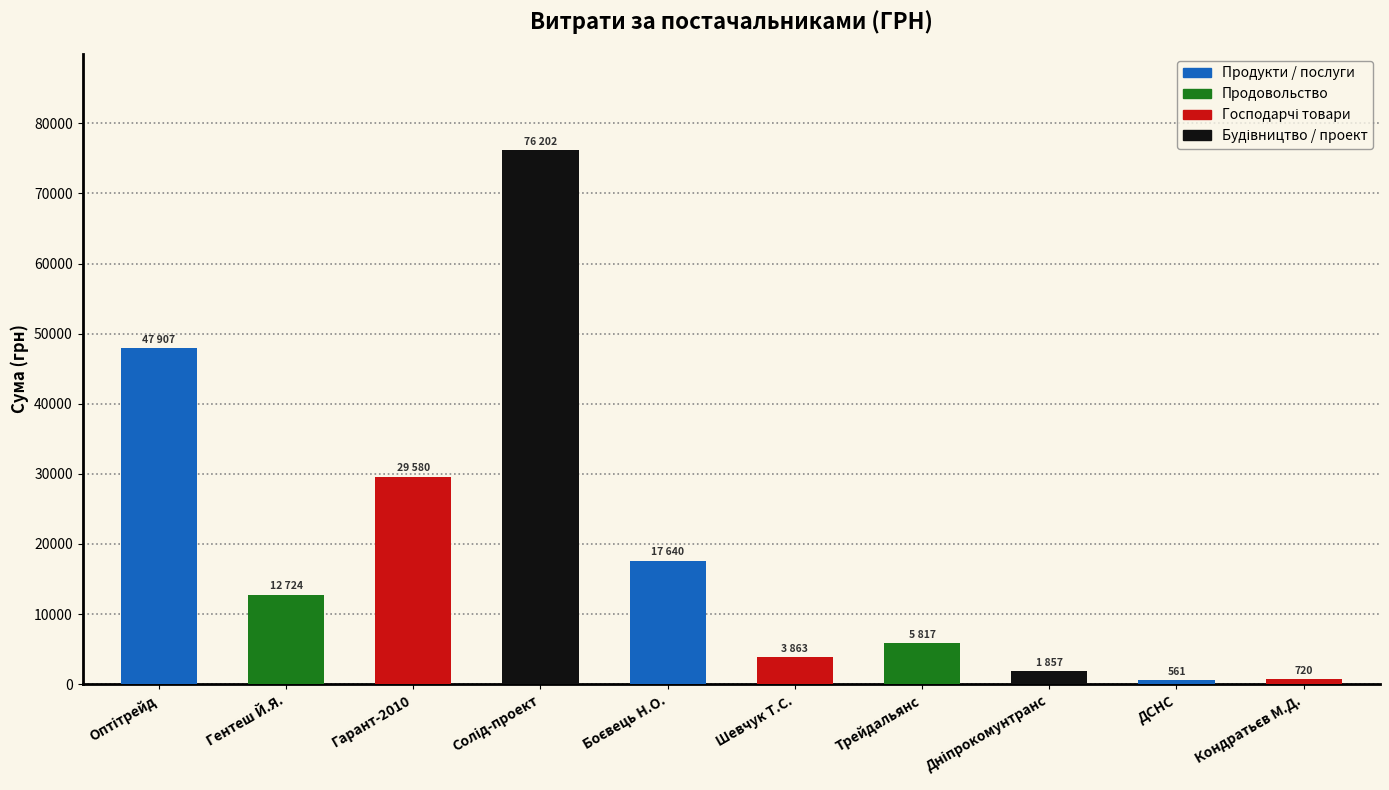

True or false: the data shows 5634.1 at Гентеш Й.Я..

False